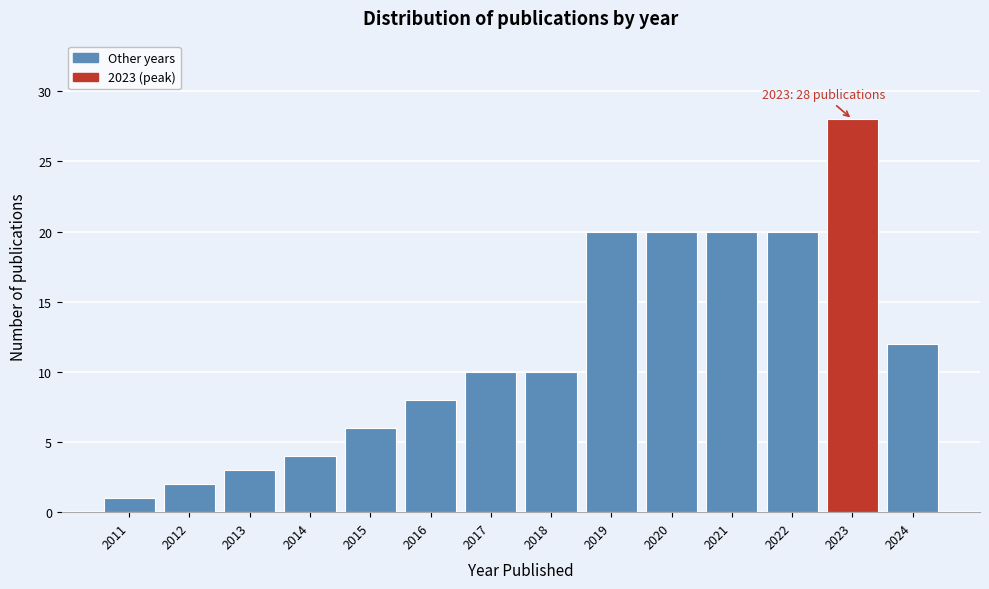

Reading right to left, transcribe all the data shown in this chart.

12	28	20	20	20	20	10	10	8	6	4	3	2	1